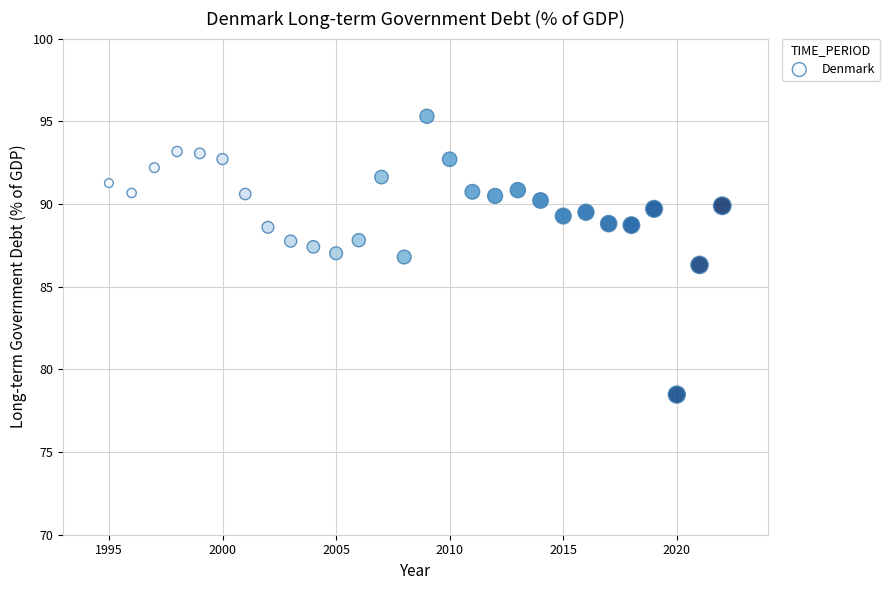

What is the range of Y values (max minus min)?

16.8